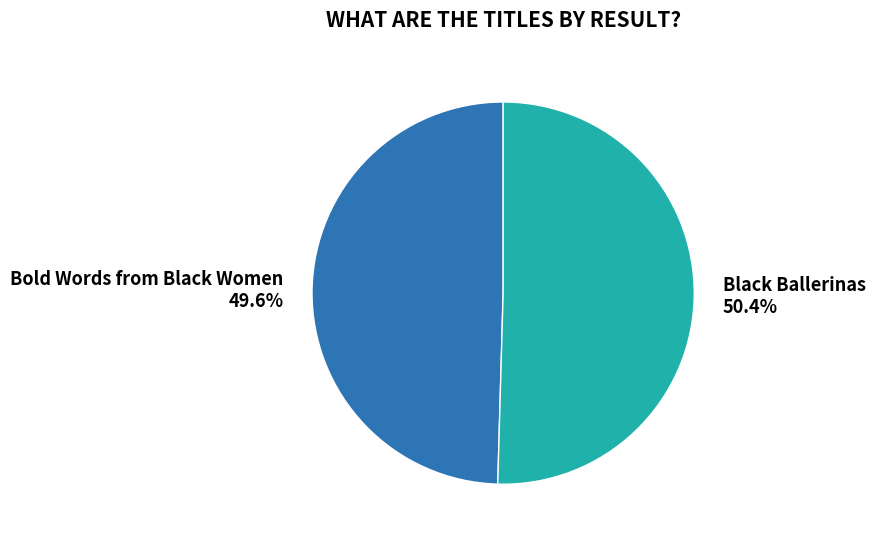

What percentage is NOT represented by Black Ballerinas?

49.6%